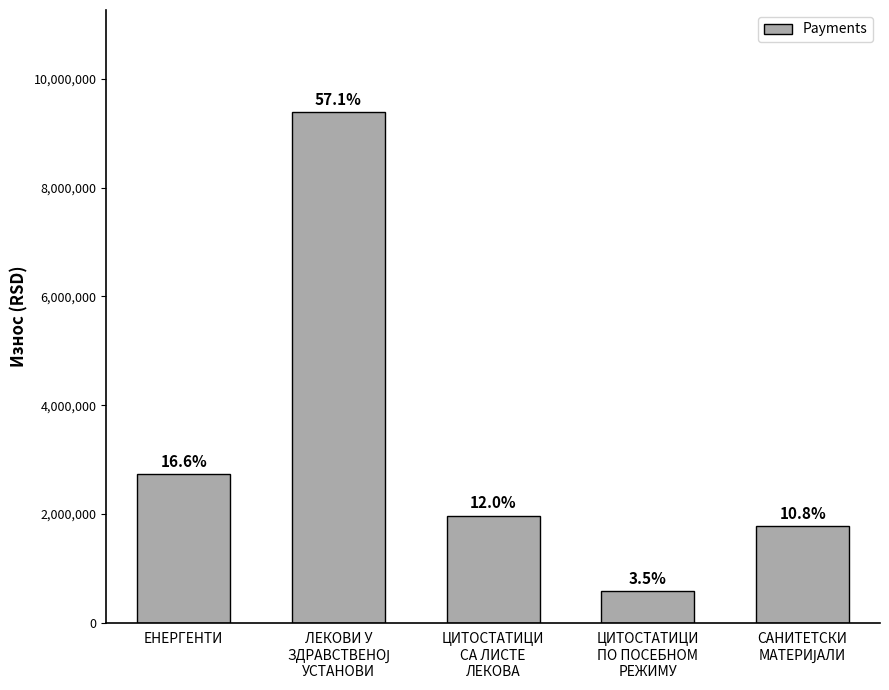

Rank the categories by value from highest to lowest.

ЛЕКОВИ У
ЗДРАВСТВЕНОЈ
УСТАНОВИ, ЕНЕРГЕНТИ, ЦИТОСТАТИЦИ
СА ЛИСТЕ
ЛЕКОВА, САНИТЕТСКИ
МАТЕРИЈАЛИ, ЦИТОСТАТИЦИ
ПО ПОСЕБНОМ
РЕЖИМУ